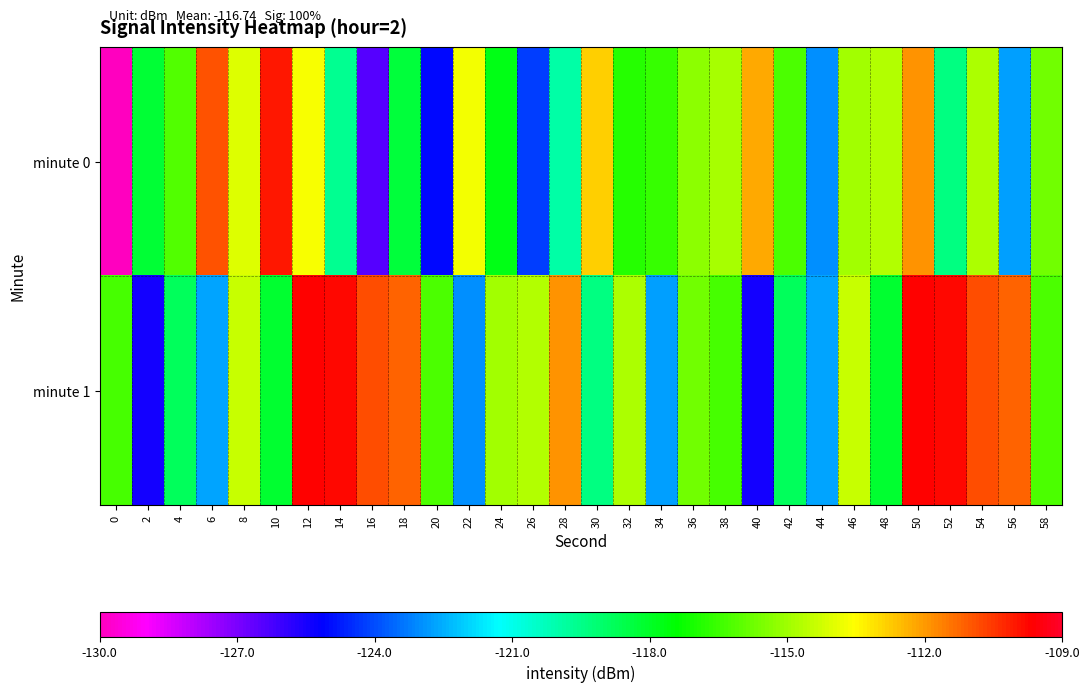

Reading left to right, extract all data points from this chart.

minute 0: 0=-130.0	2=-118.2	4=-116.2	6=-110.9	8=-114.0	10=-110.0	12=-113.6	14=-119.7	16=-126.4	18=-118.3	20=-125.0	22=-113.8	24=-117.8	26=-124.2	28=-120.0	30=-112.8	32=-116.8	34=-116.5	36=-115.2	38=-114.8	40=-112.2	42=-116.2	44=-123.0	46=-114.9	48=-114.7	50=-111.9	52=-119.4	54=-114.8	56=-122.7	58=-115.7
minute 1: 0=-116.3	2=-125.5	4=-118.8	6=-122.6	8=-114.3	10=-118.1	12=-109.7	14=-109.8	16=-110.8	18=-111.2	20=-116.2	22=-123.0	24=-114.9	26=-114.7	28=-111.9	30=-119.4	32=-114.8	34=-122.7	36=-115.7	38=-116.3	40=-125.5	42=-118.8	44=-122.6	46=-114.3	48=-118.1	50=-109.7	52=-109.8	54=-110.8	56=-111.2	58=-116.2